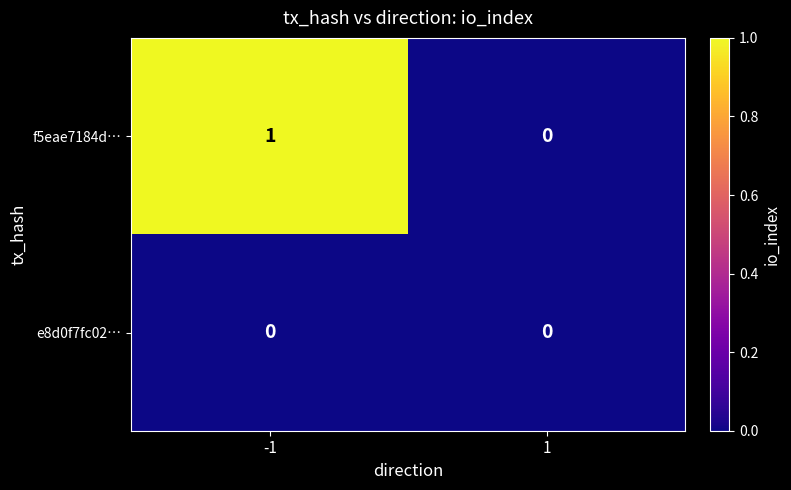

List the series in order of their overall mean, lowest first.

e8d0f7fc02…, f5eae7184d…